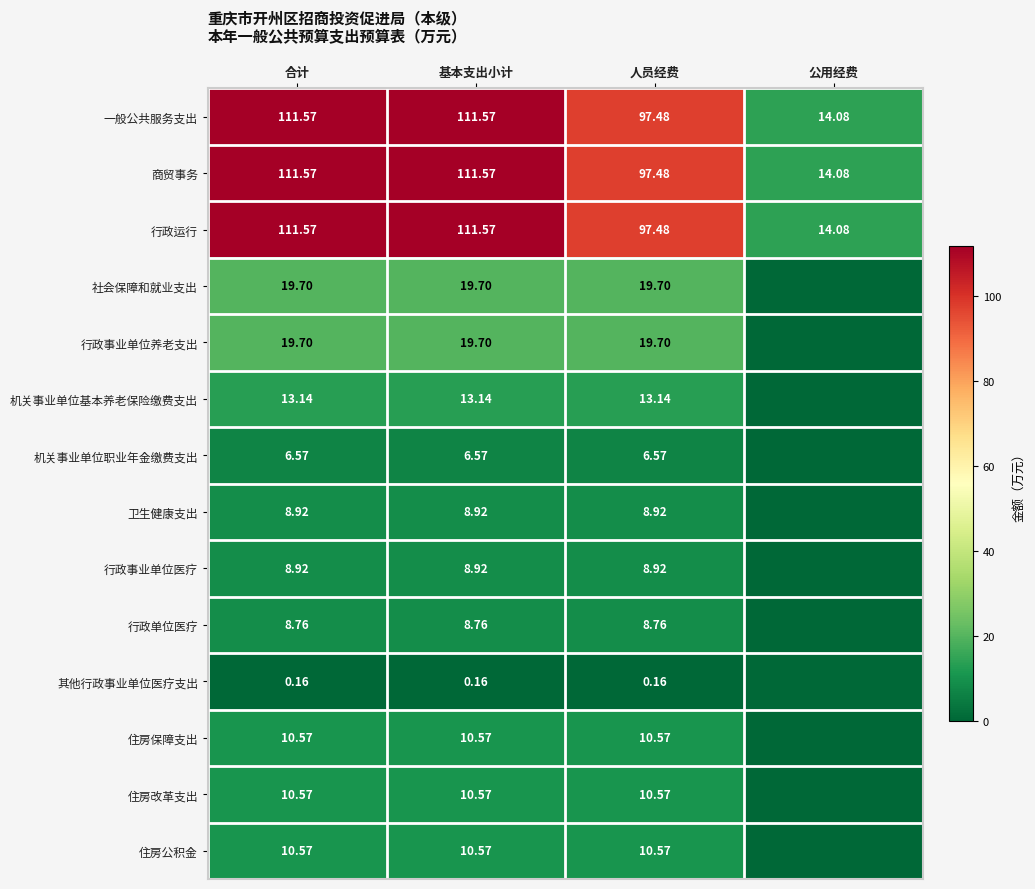

At which category is the sum across all series the highest?

合计